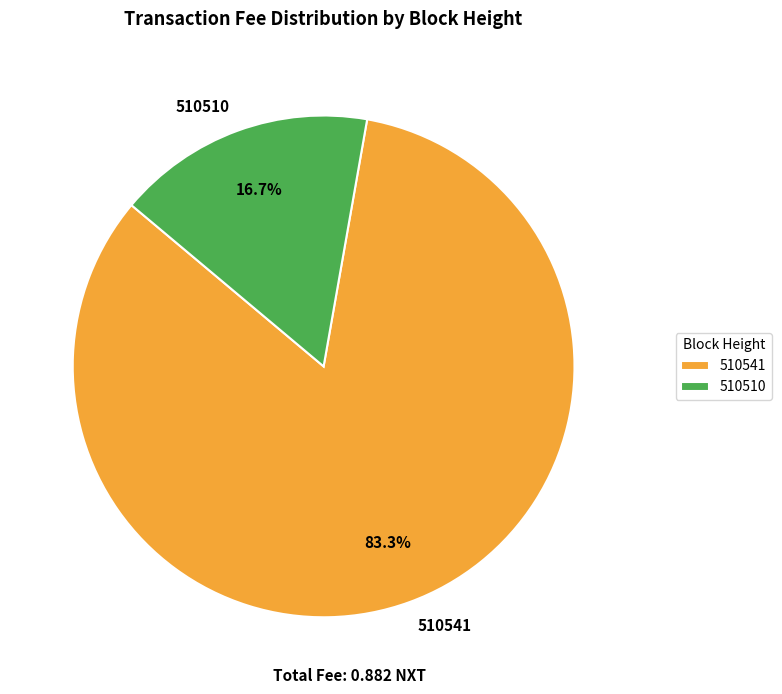

What percentage is the 510510 slice, to the nearest percent?

17%